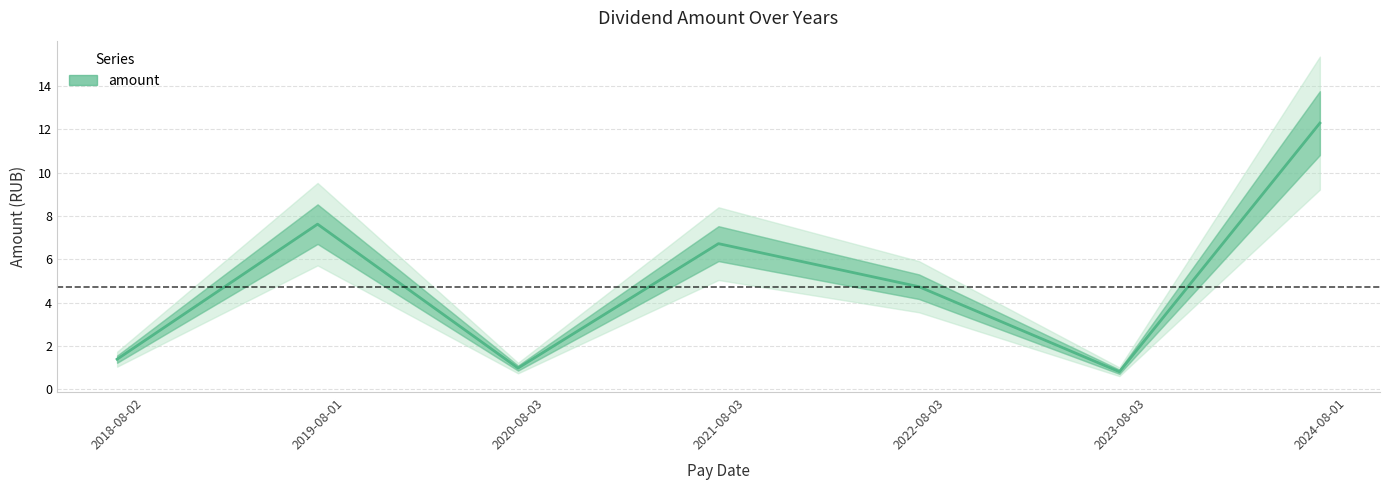

List the labels in order of value, largest first.

2024-08-01, 2019-08-01, 2021-08-03, 2022-08-03, 2018-08-02, 2020-08-03, 2023-08-03